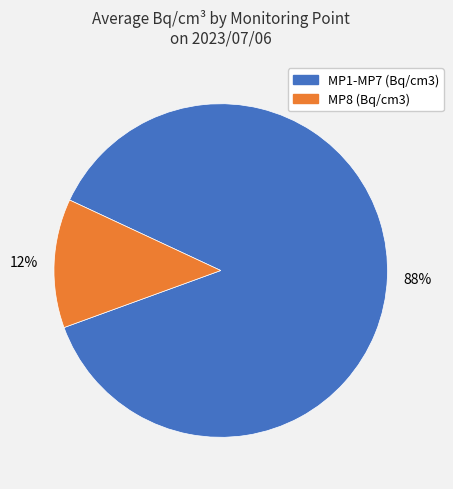

To the nearest percent, what is the average slice percentage?

50%